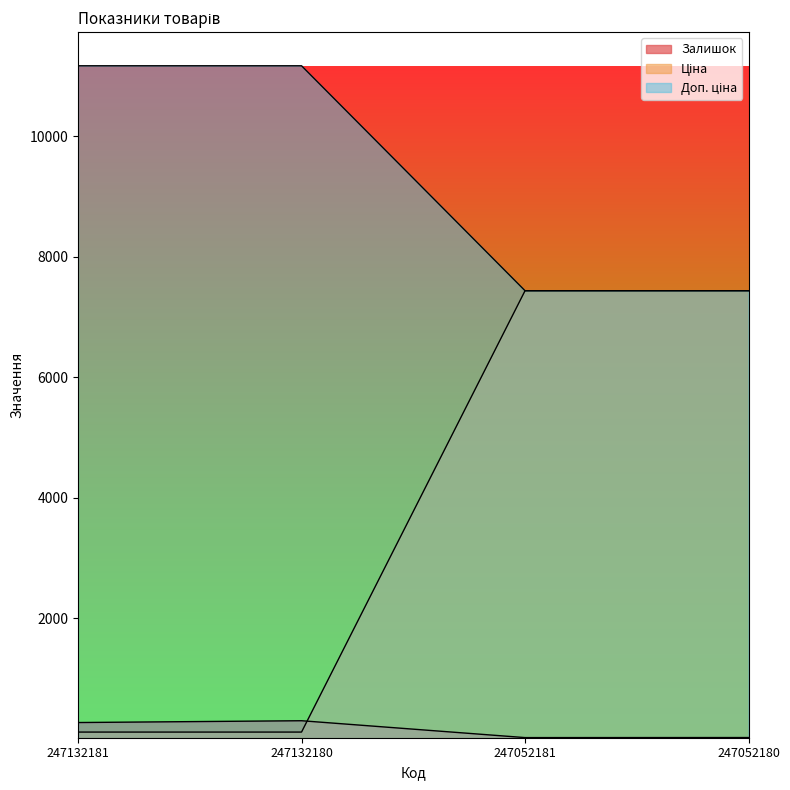

What is the sum of all Доп. ціна values?

15095.7